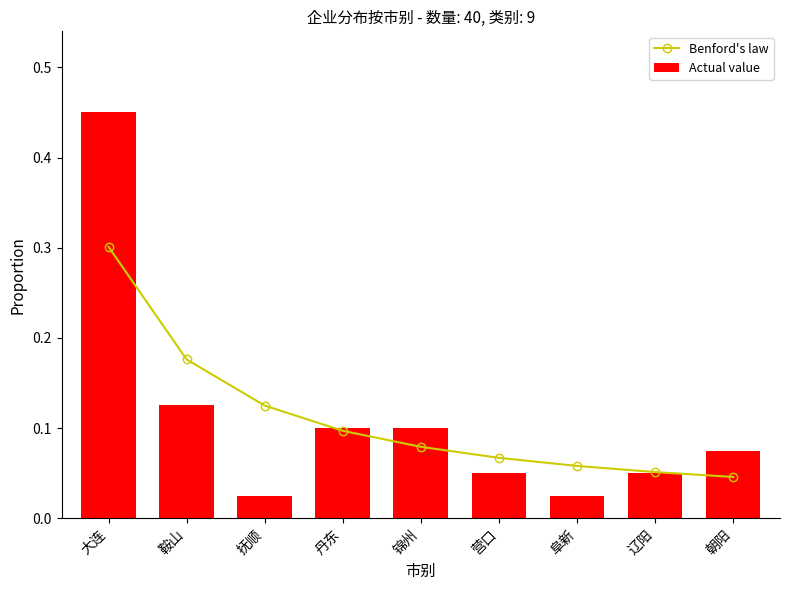

Rank the series by their maximum value, from highest to lowest.

Actual value, Benford's law